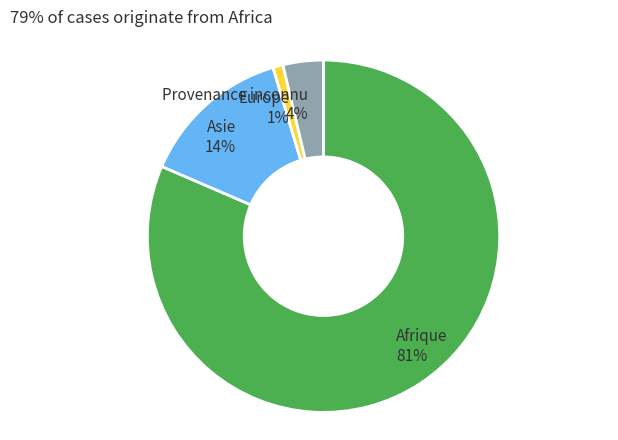

Which has a higher value, Provenance inconnu 4% or Afrique 81%?

Afrique 81%